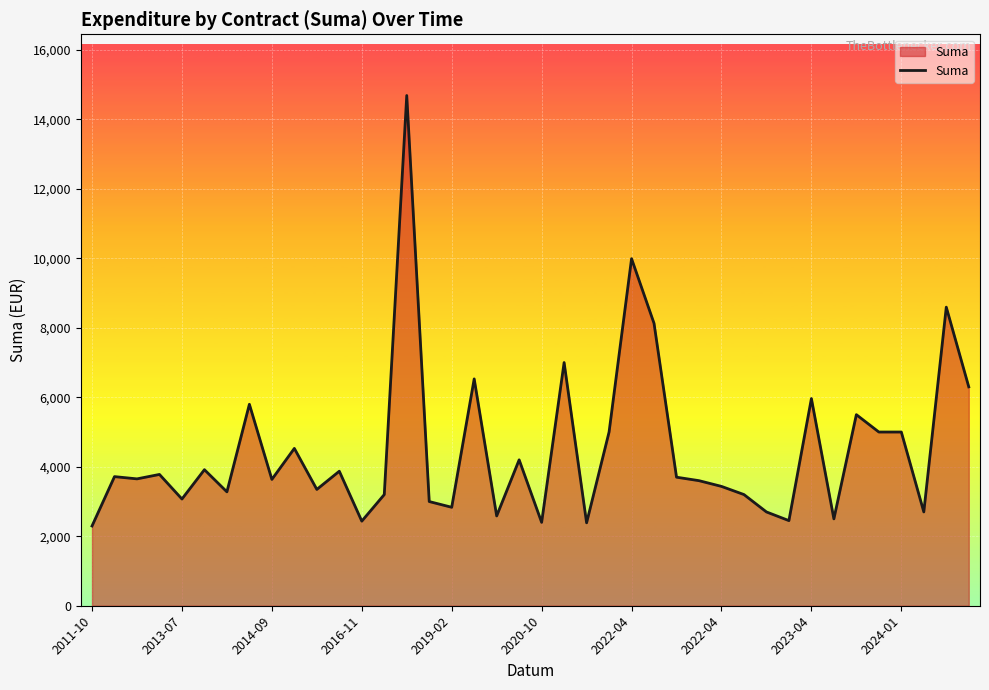

What is the greatest value displayed?

14686.0